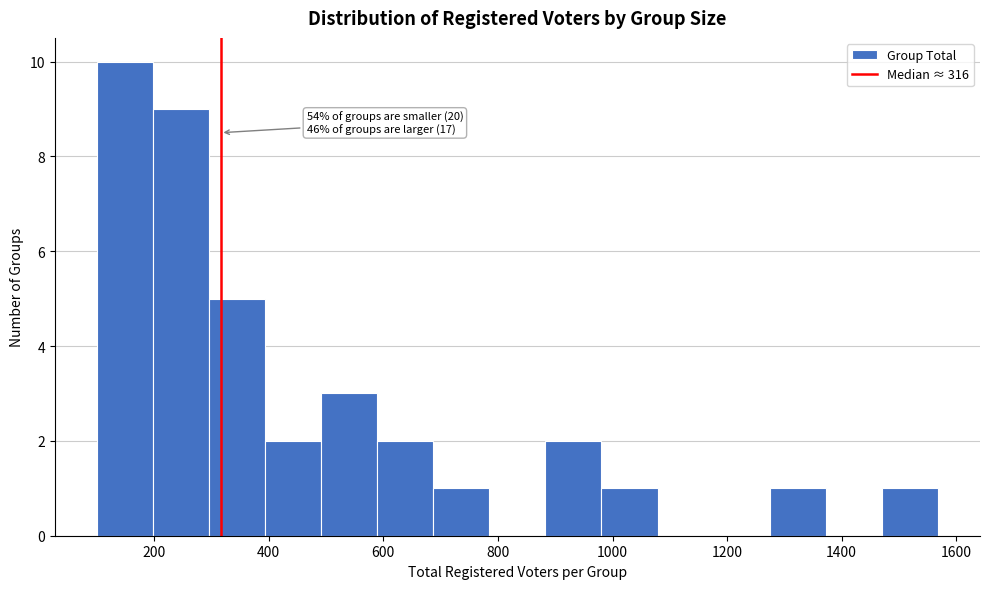

Which range on the x-axis has the tallest bar?

100 to 200